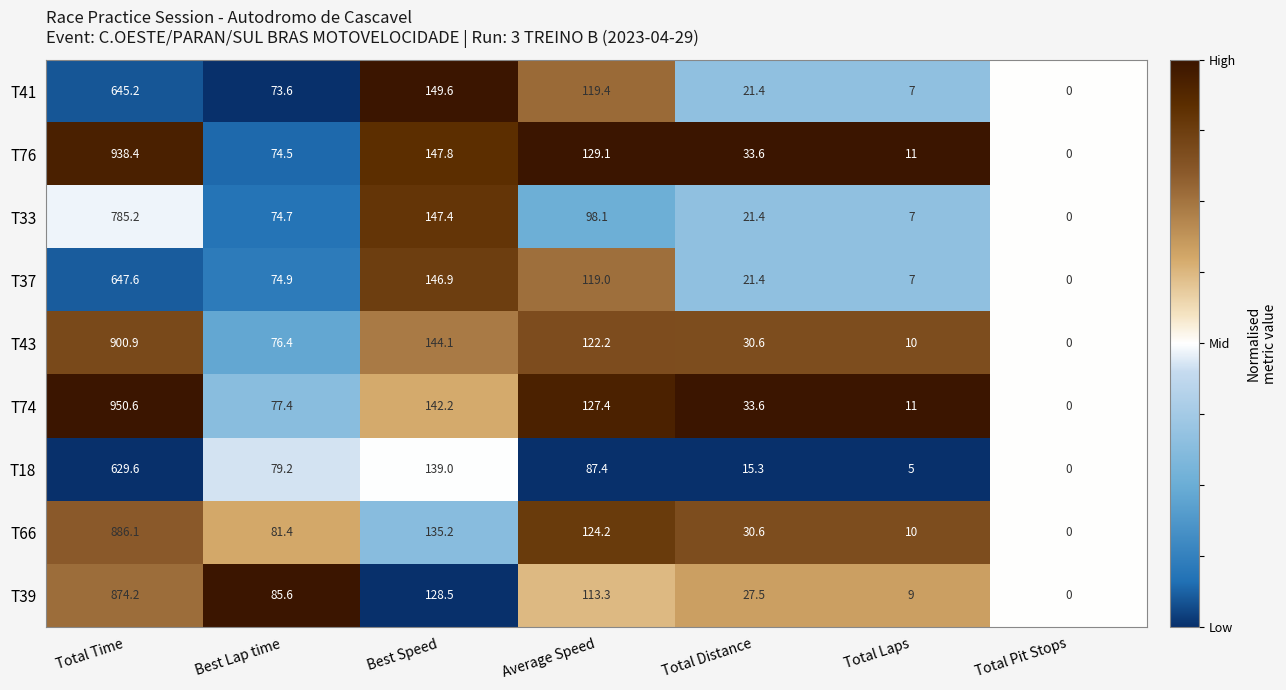

What is the maximum value shown in the chart?

950.6